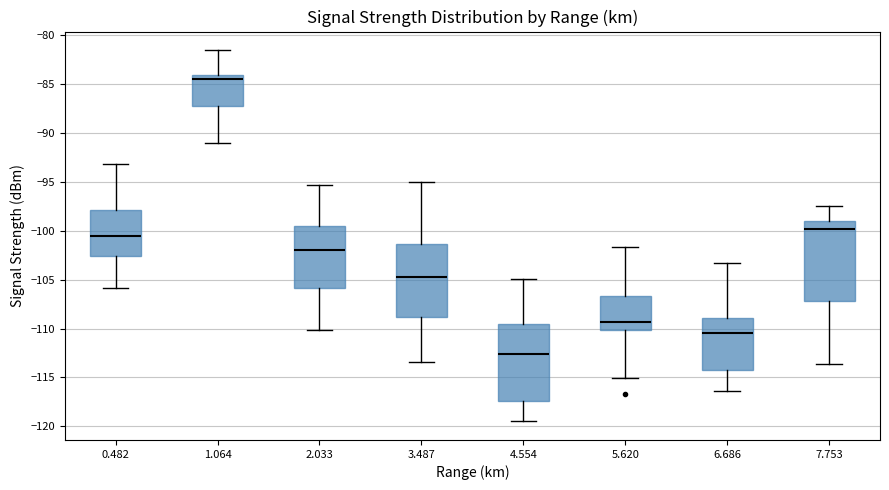

Where does the upper whisker of the box at x = 3.487 end on the y-axis? The values are not printed on the chart, so give them approximately, as read against the axis.

-95.0